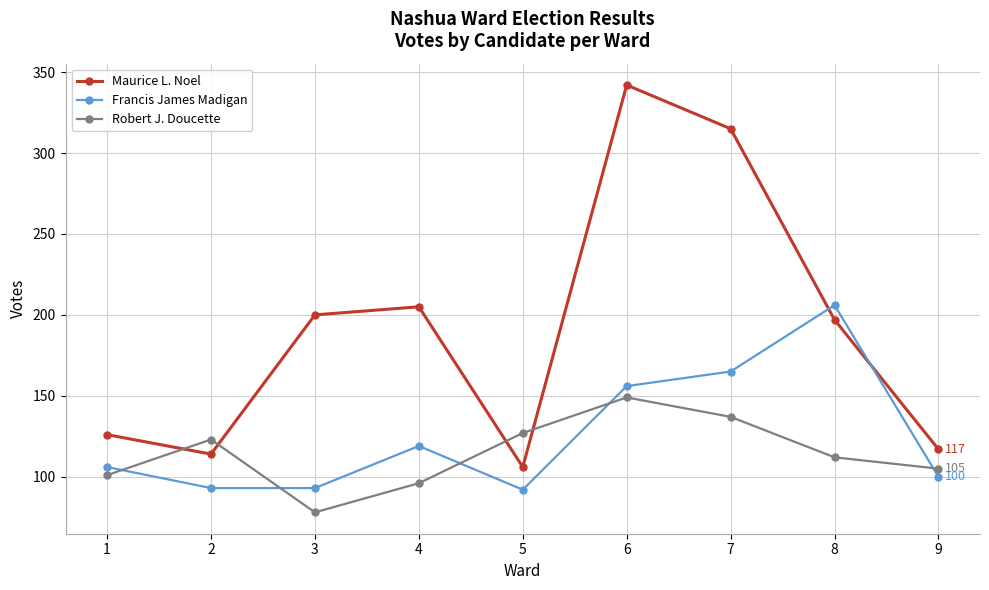

What is the maximum value for Maurice L. Noel?

342